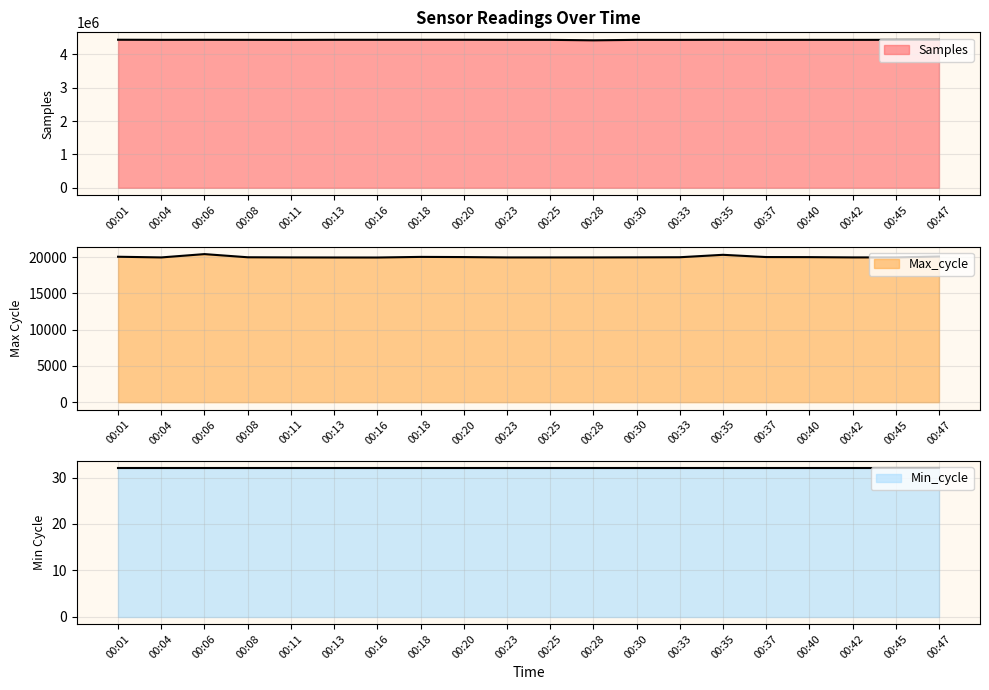

Which has a higher value, 00:28 or 00:37?

00:37